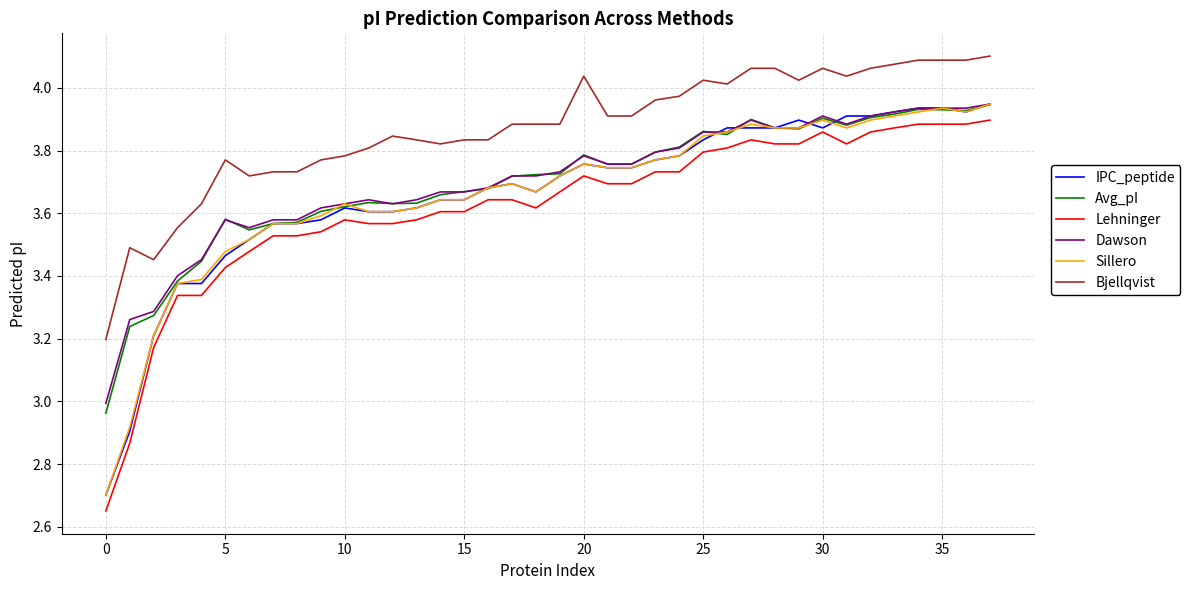

Which series ends up on top after the final intersection of Sillero and Avg_pI?

Sillero